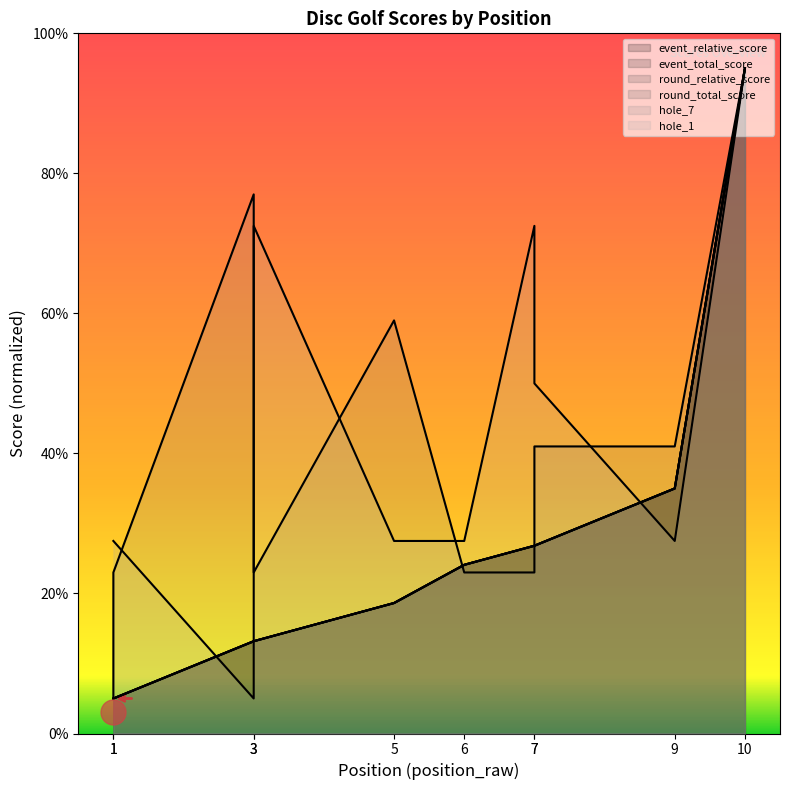

Where do event_total_score and hole_7 first cross each other?

5 and 6